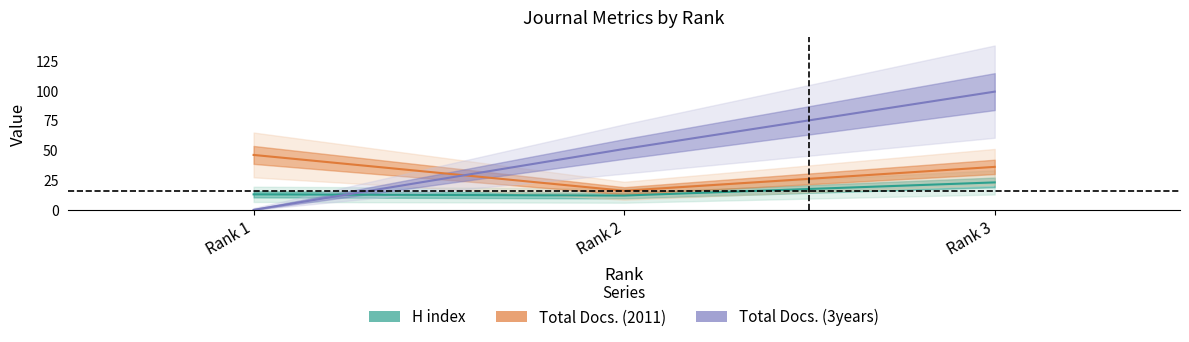

At which label is H index closest to 17?

Rank 1